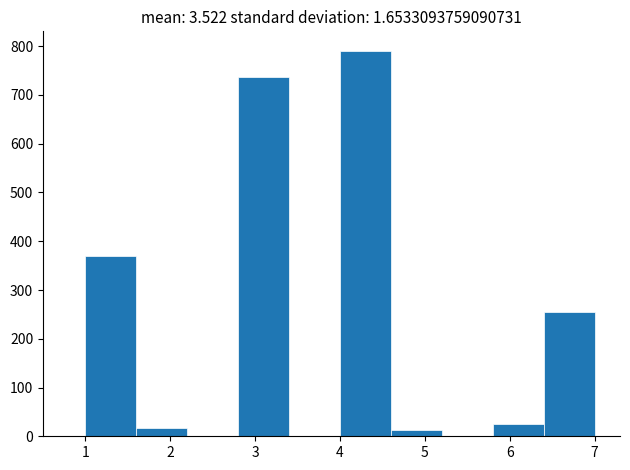

Over which range of the x-axis is the bar tallest?

4.0 to 4.6